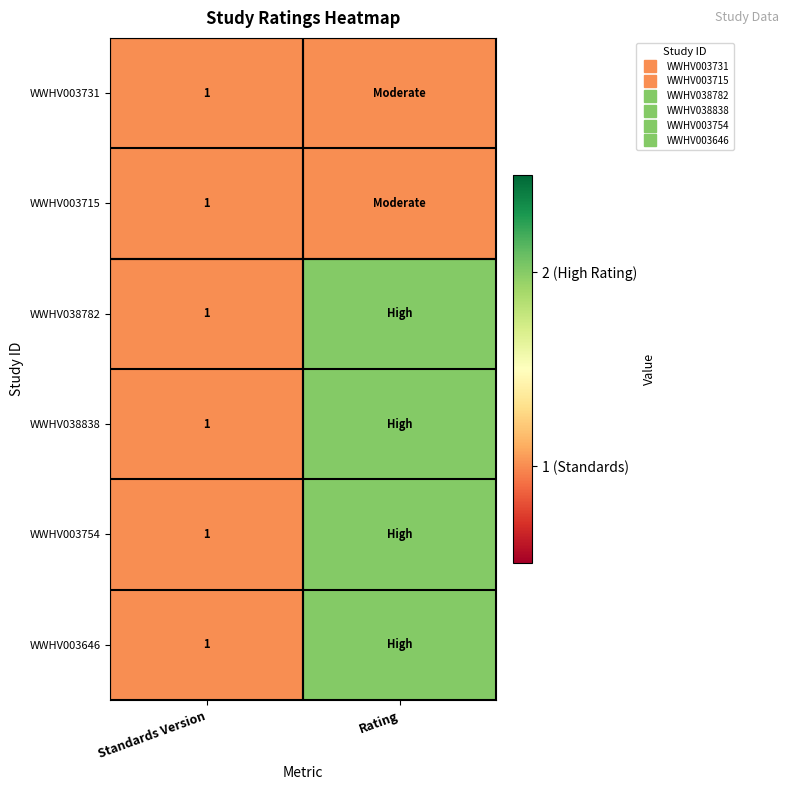

Is it true that WWHV003731 equals 1 at Standards Version?

True